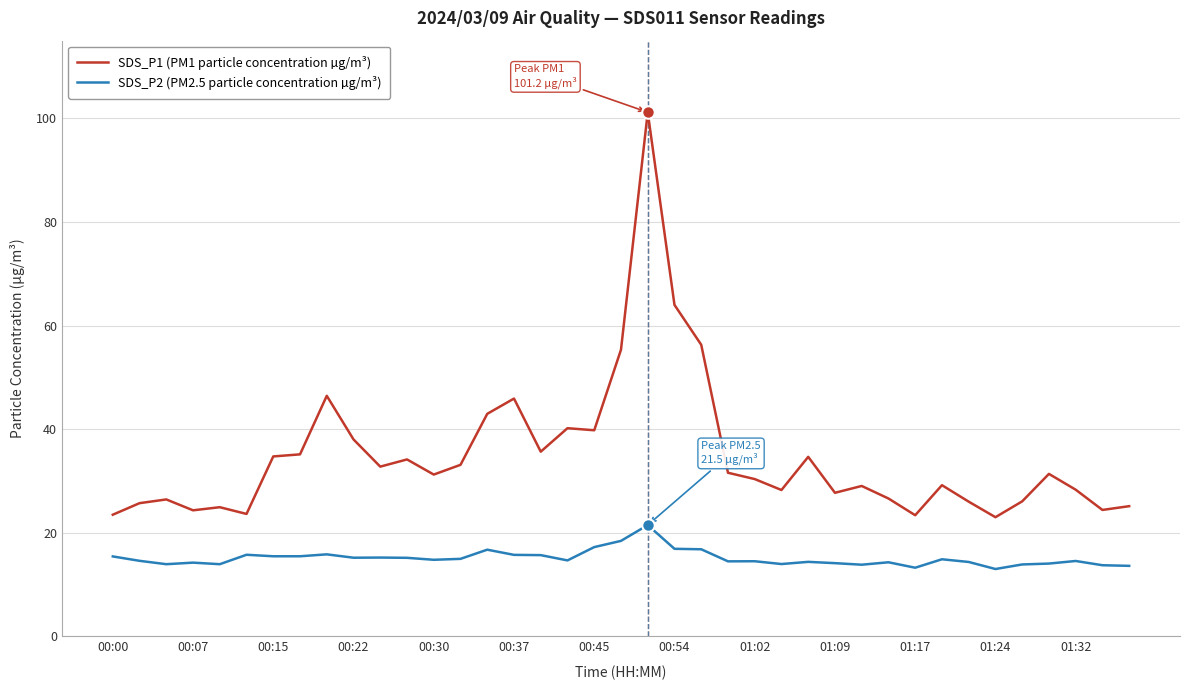

True or false: SDS_P2 (PM2.5 particle concentration µg/m³) and SDS_P1 (PM1 particle concentration µg/m³) cross at least once.

False